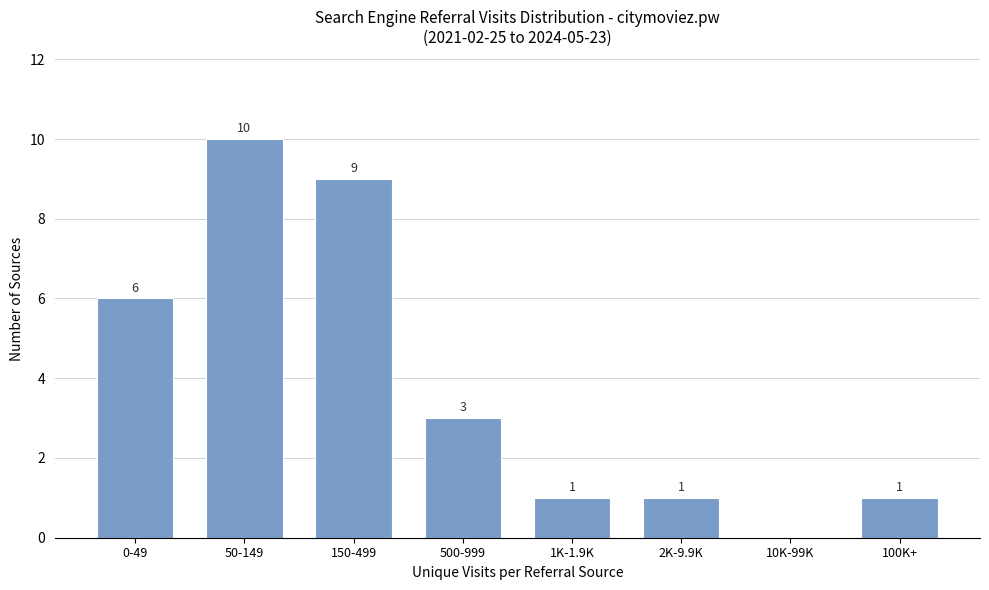

Reading left to right, what are all the values shown in this chart?

0-49=6	50-149=10	150-499=9	500-999=3	1K-1.9K=1	2K-9.9K=1	10K-99K=0	100K+=1